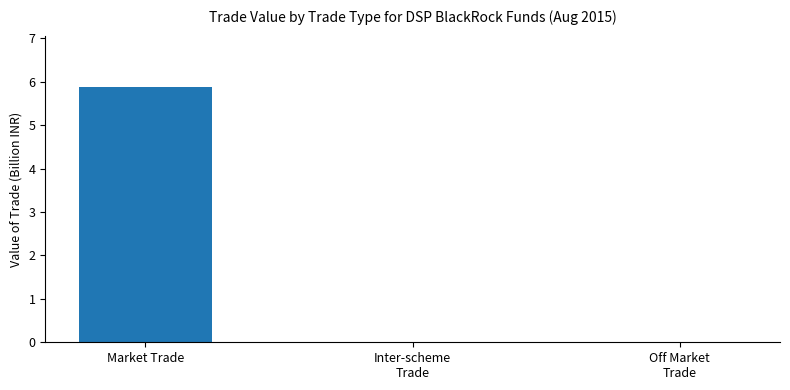

Reading right to left, transcribe all the data shown in this chart.

0.0	0.0	5.9